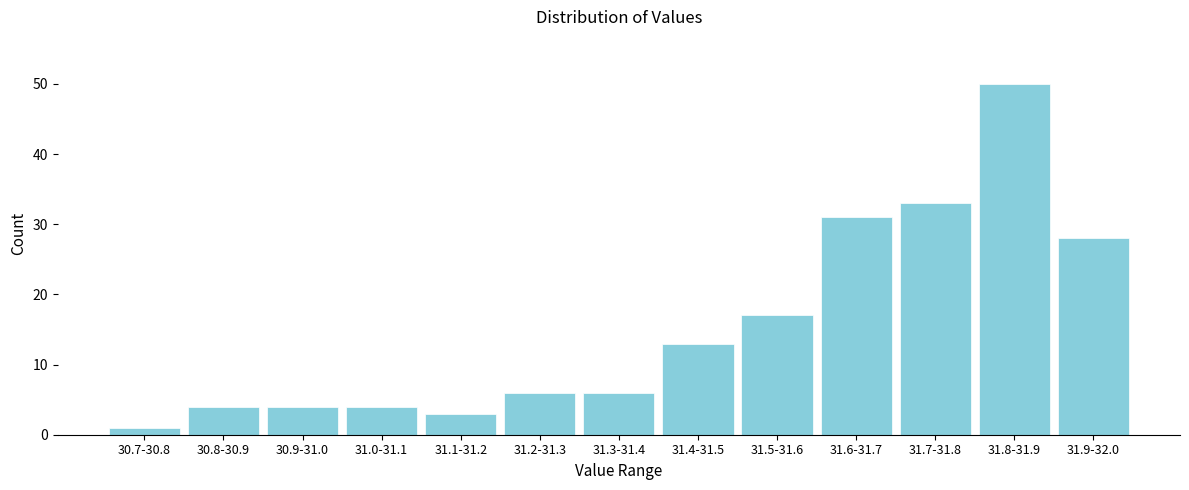

Reading right to left, list all the values displayed in this chart.

31.9-32.0=28	31.8-31.9=50	31.7-31.8=33	31.6-31.7=31	31.5-31.6=17	31.4-31.5=13	31.3-31.4=6	31.2-31.3=6	31.1-31.2=3	31.0-31.1=4	30.9-31.0=4	30.8-30.9=4	30.7-30.8=1